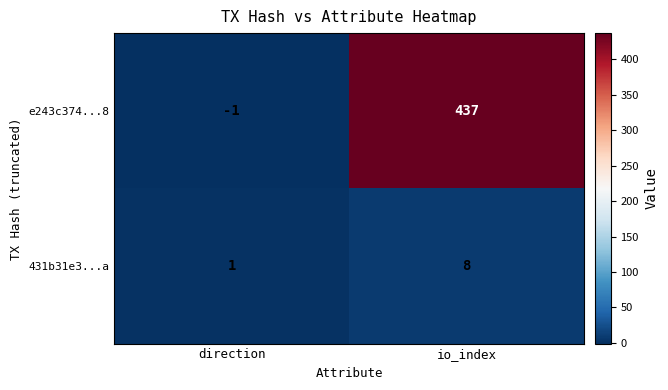

How many values in the 431b31e3...a series are below 8?

1